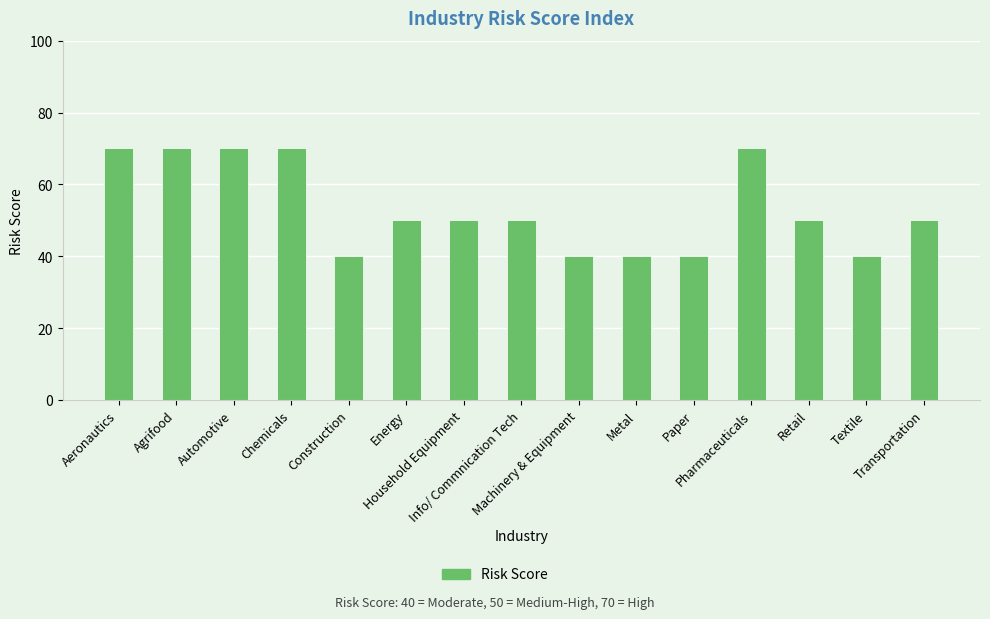

What is the smallest value displayed?

40